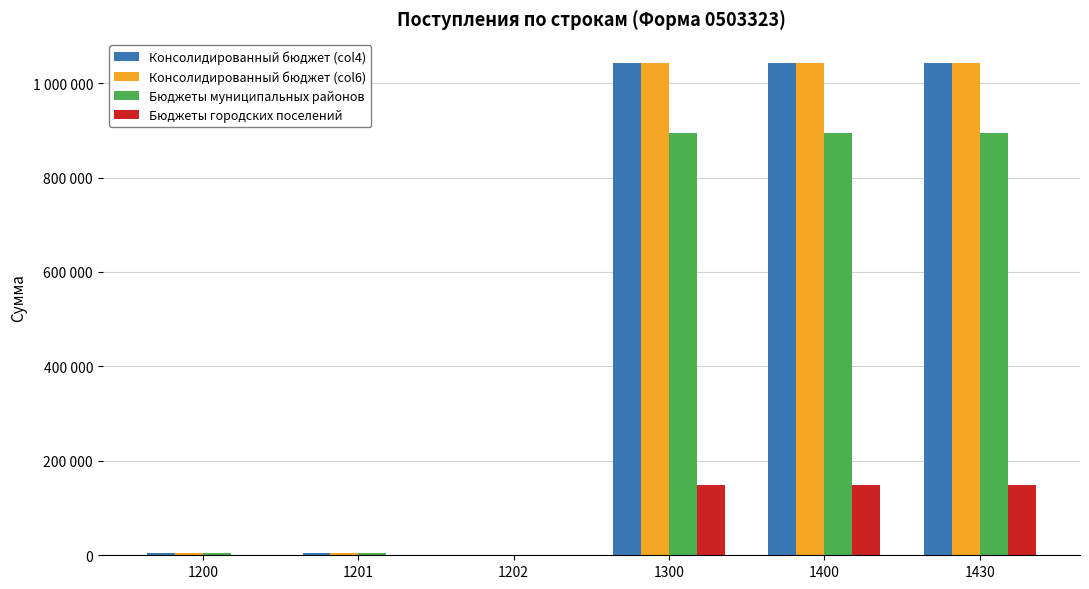

Reading right to left, what are all the values shown in this chart?

Консолидированный бюджет (col4): 1041603.9	1041603.9	1041603.9	55.0	4350.0	4405.0
Консолидированный бюджет (col6): 1041603.9	1041603.9	1041603.9	55.0	4350.0	4405.0
Бюджеты муниципальных районов: 893666.7	893666.7	893666.7	55.0	4350.0	4405.0
Бюджеты городских поселений: 147937.2	147937.2	147937.2	0.0	0.0	0.0